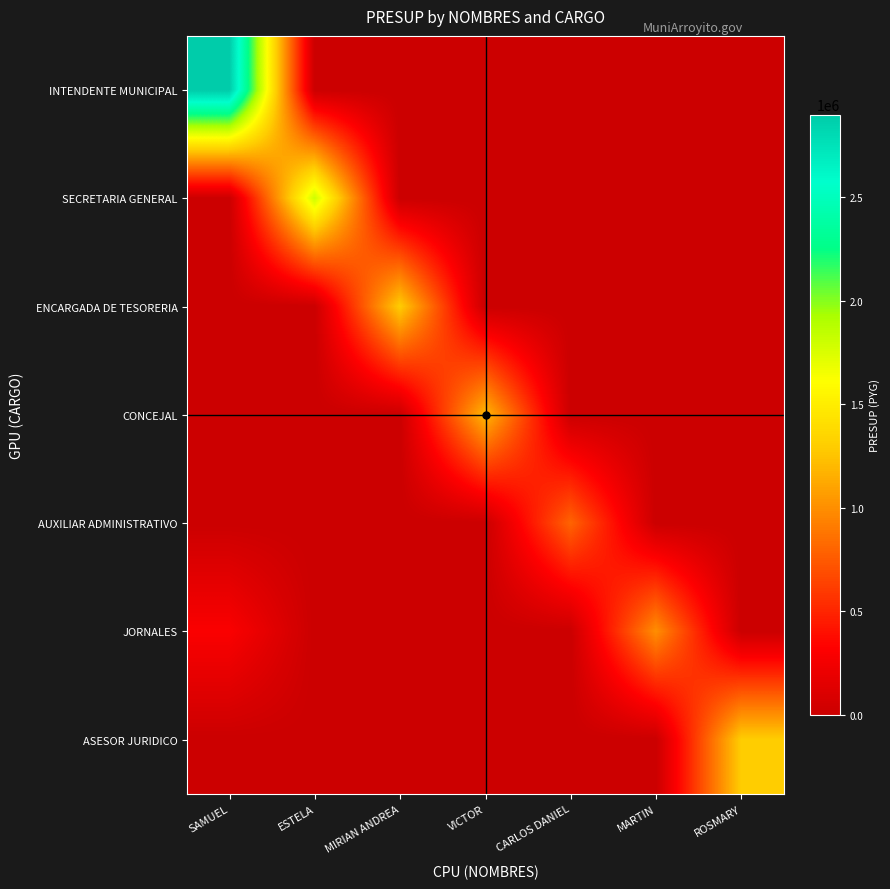

What is the total value across all series at MIRIAN ANDREA?

1300000